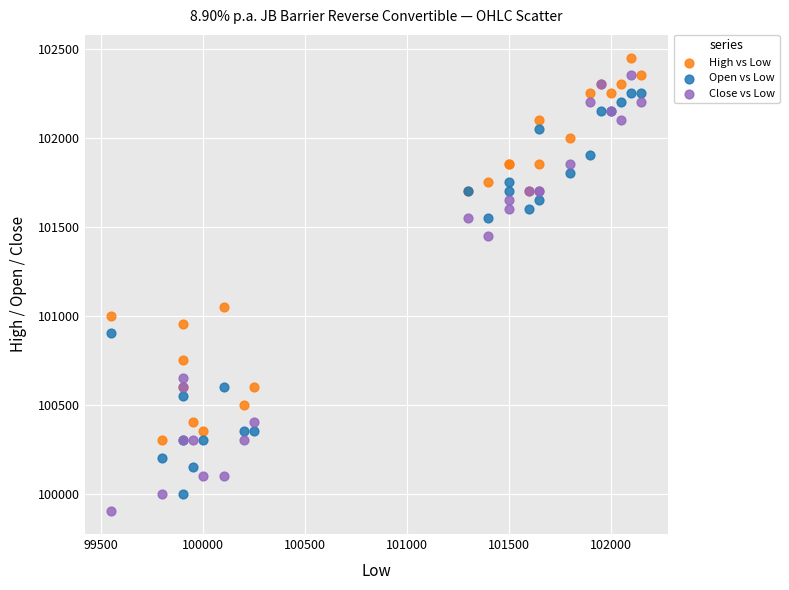

What is the X range (max minus min) for the scatter plot?

2600